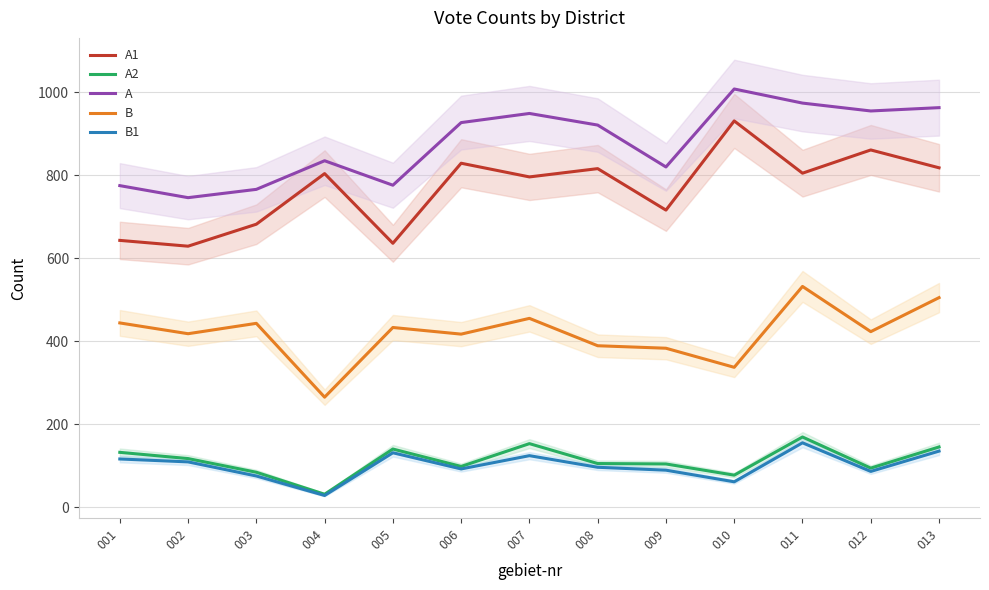

The value of A1 at 011 is 1183. True or false?

False